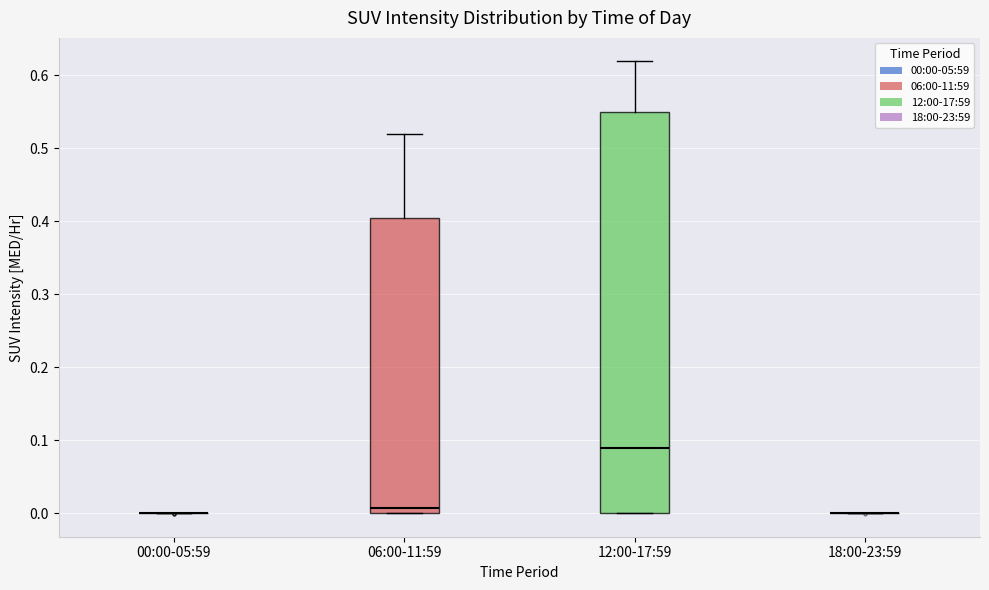

Which box is the tallest, from its lower edge to its upper edge?

12:00-17:59